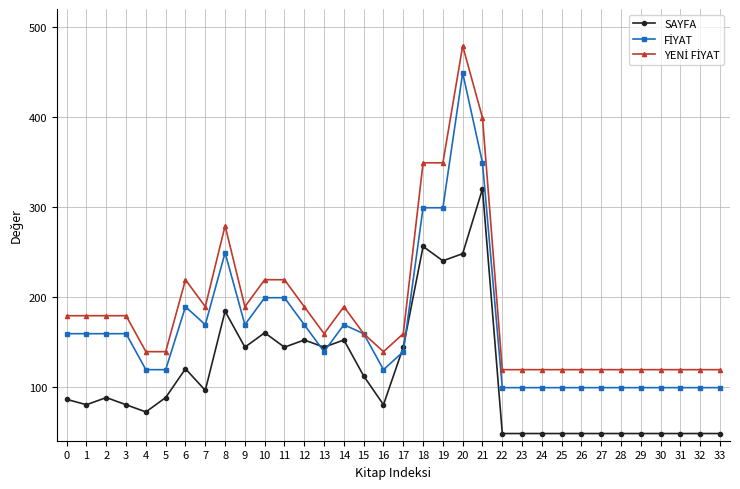

The value of SAYFA at 3 is 27. True or false?

False